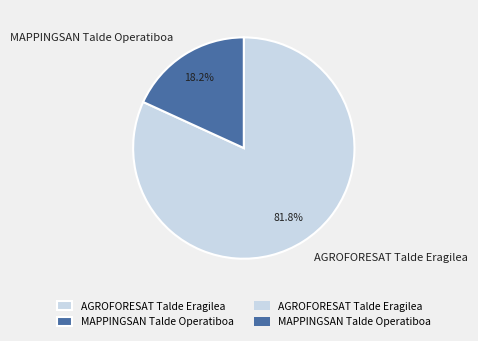

To the nearest percent, what is the combined percentage of AGROFORESAT Talde Eragilea and MAPPINGSAN Talde Operatiboa?

100%